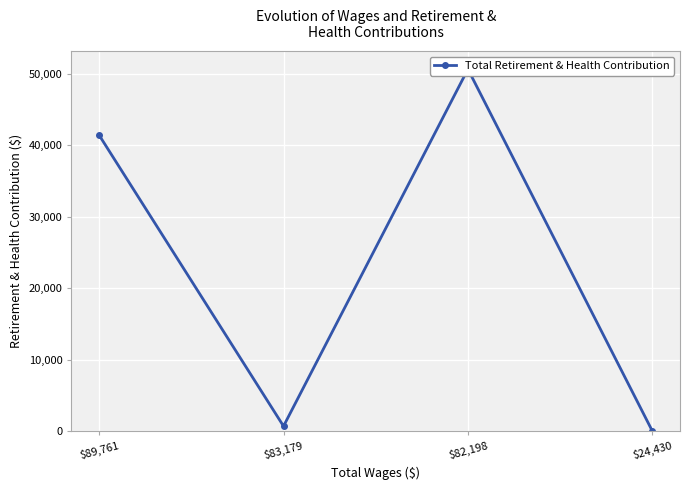

Which category has the highest value across all series?

$82,198